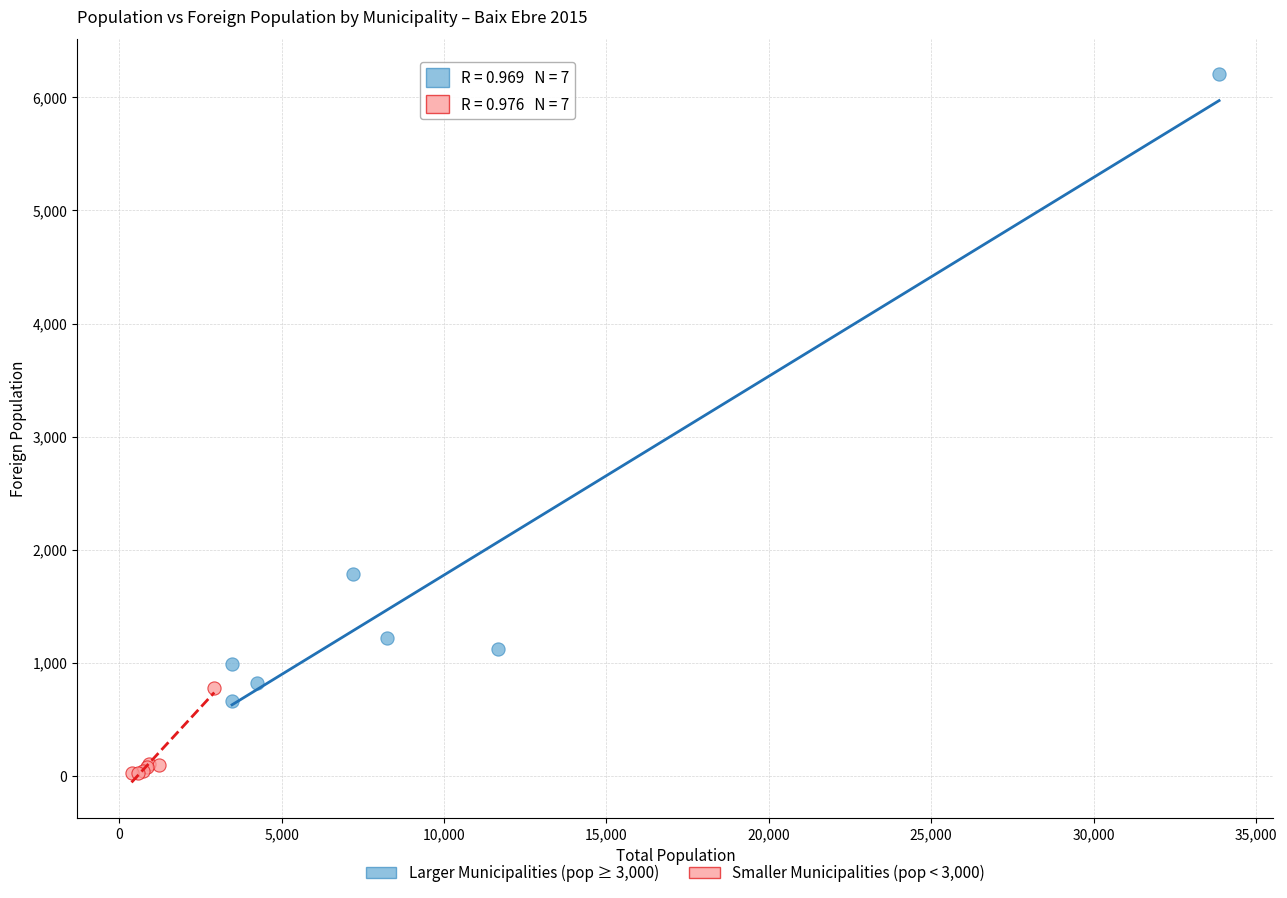

Which series contains the highest Y value?

Larger Municipalities (pop ≥ 3,000)